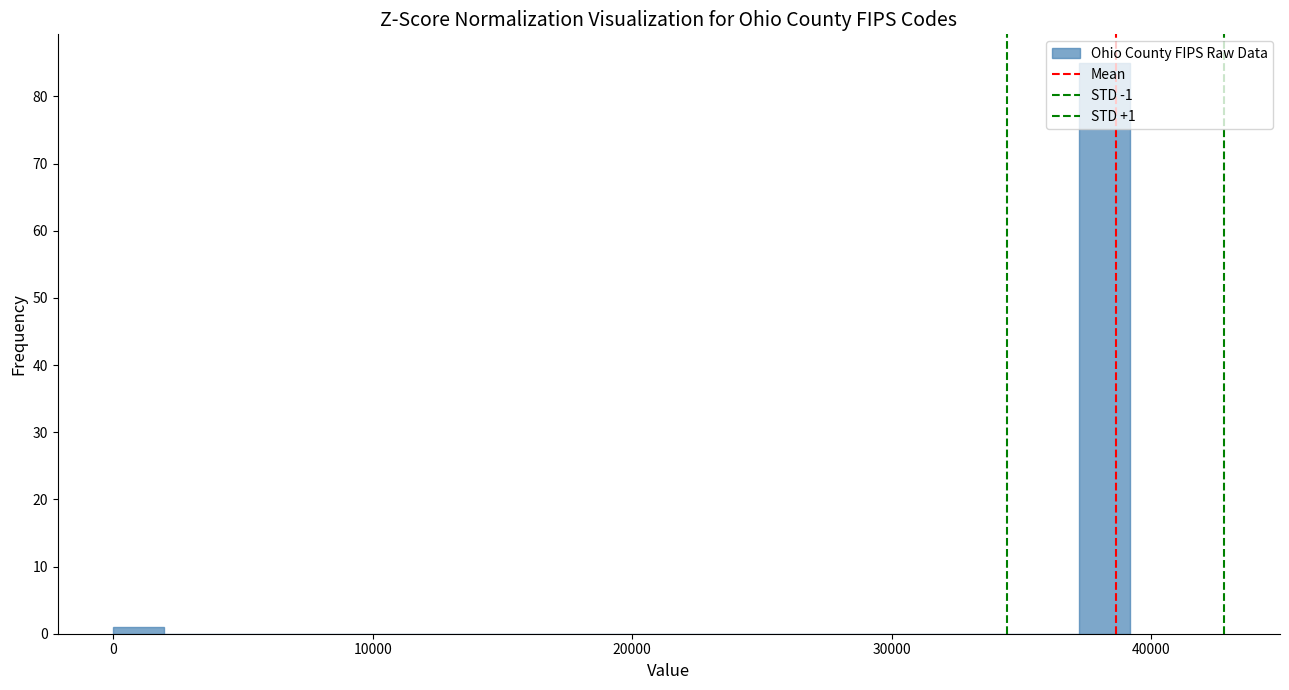

Around what value on the x-axis is the tallest bar? Give the approximate position of its centre, as read against the axis.

38000